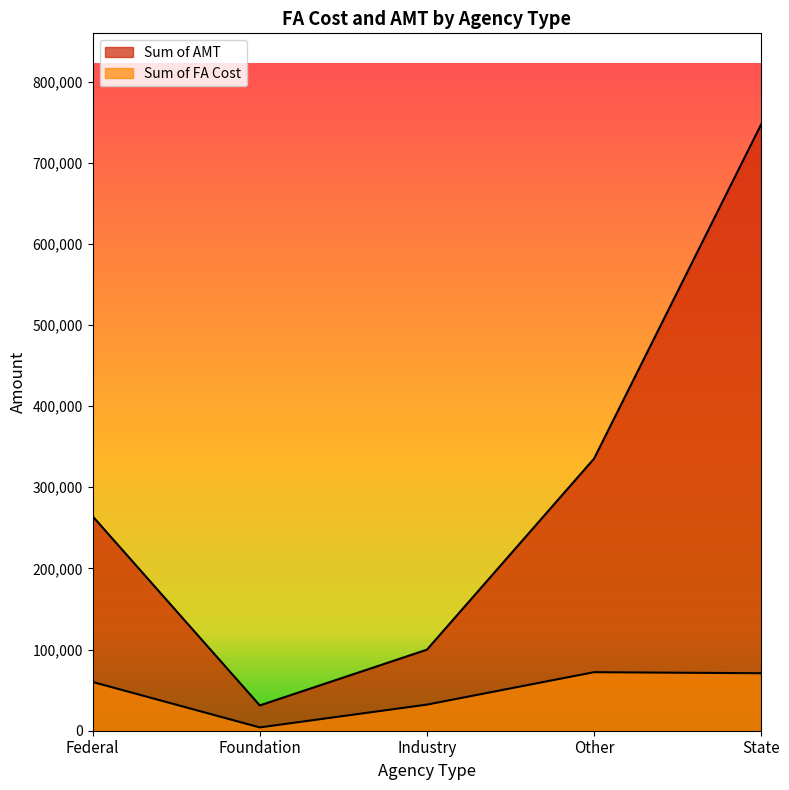

Where is the first local maximum for Sum of FA Cost?

Other